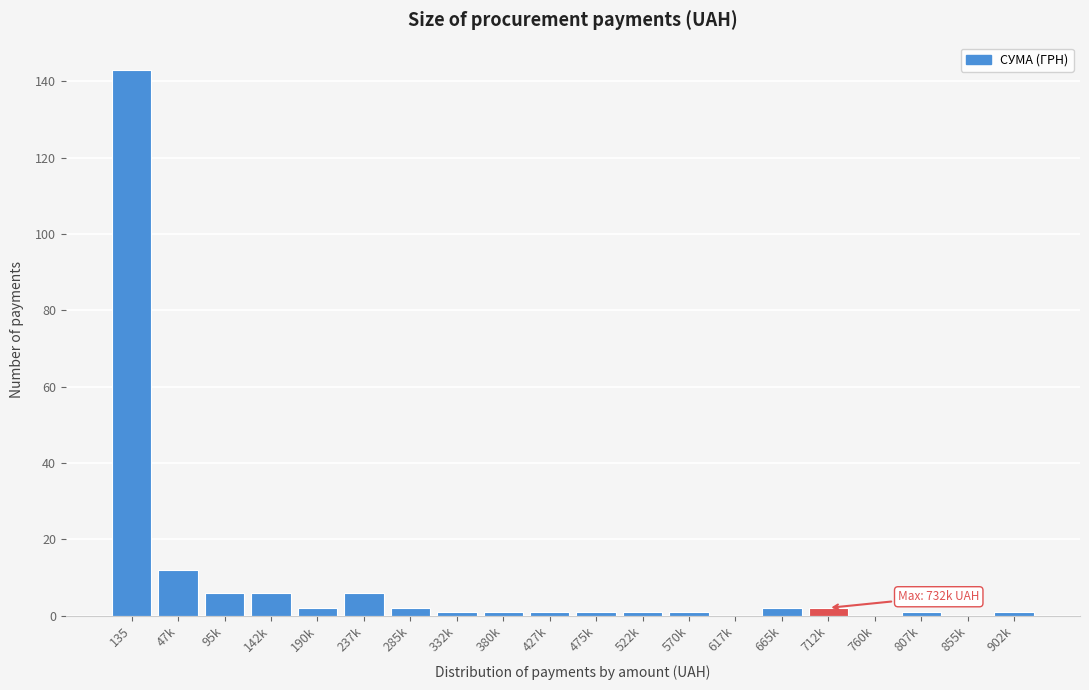

Reading left to right, transcribe all the data shown in this chart.

135=143	47k=12	95k=6	142k=6	190k=2	237k=6	285k=2	332k=1	380k=1	427k=1	475k=1	522k=1	570k=1	617k=0	665k=2	712k=2	760k=0	807k=1	855k=0	902k=1